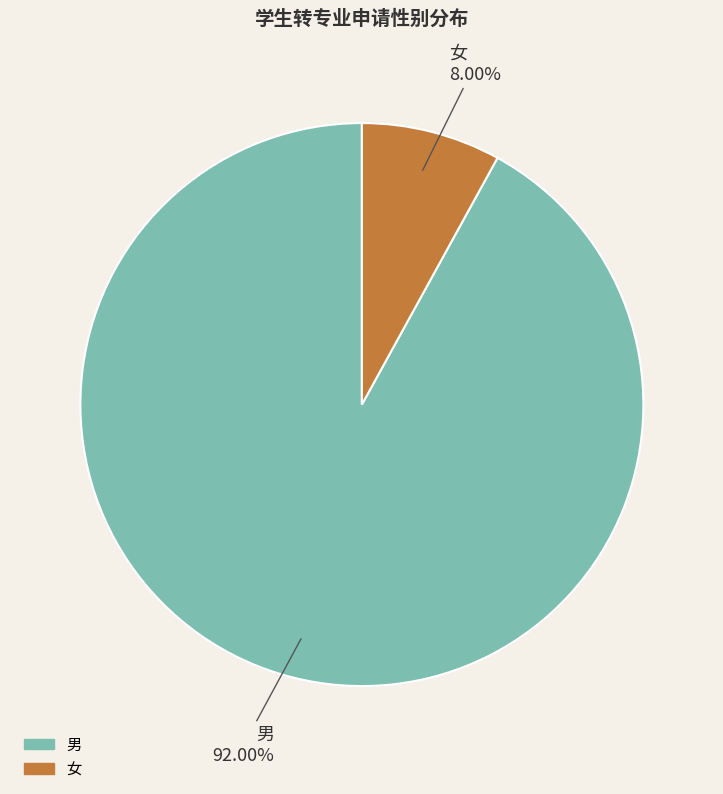

The 女 slice represents 16% of the pie. True or false?

False